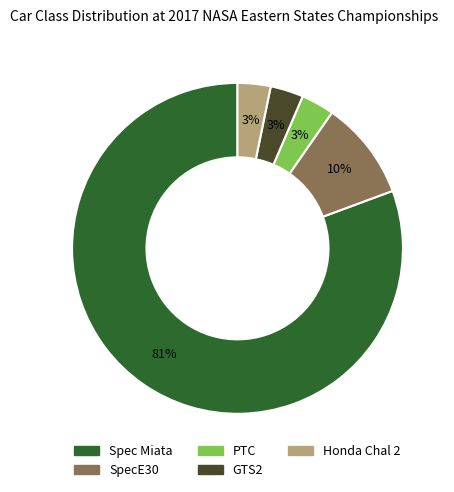

Does any single category account for the majority?

Yes